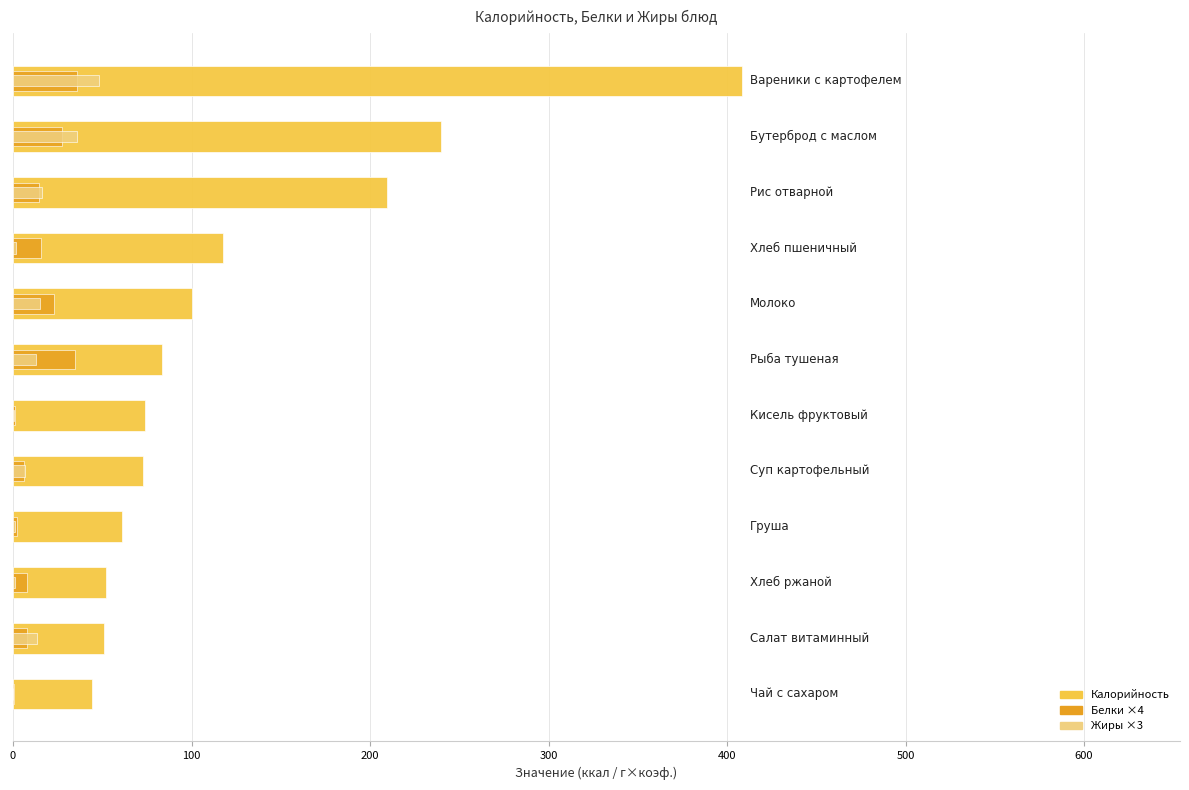

List the series in order of their peak value, lowest first.

Белки ×4, Жиры ×3, Калорийность